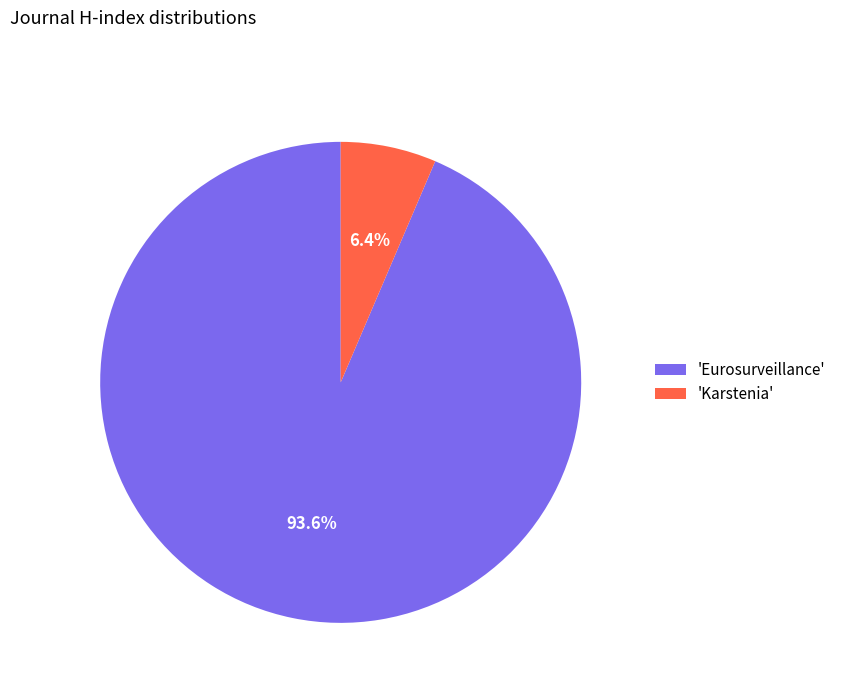

How many slices are in this pie chart?

2